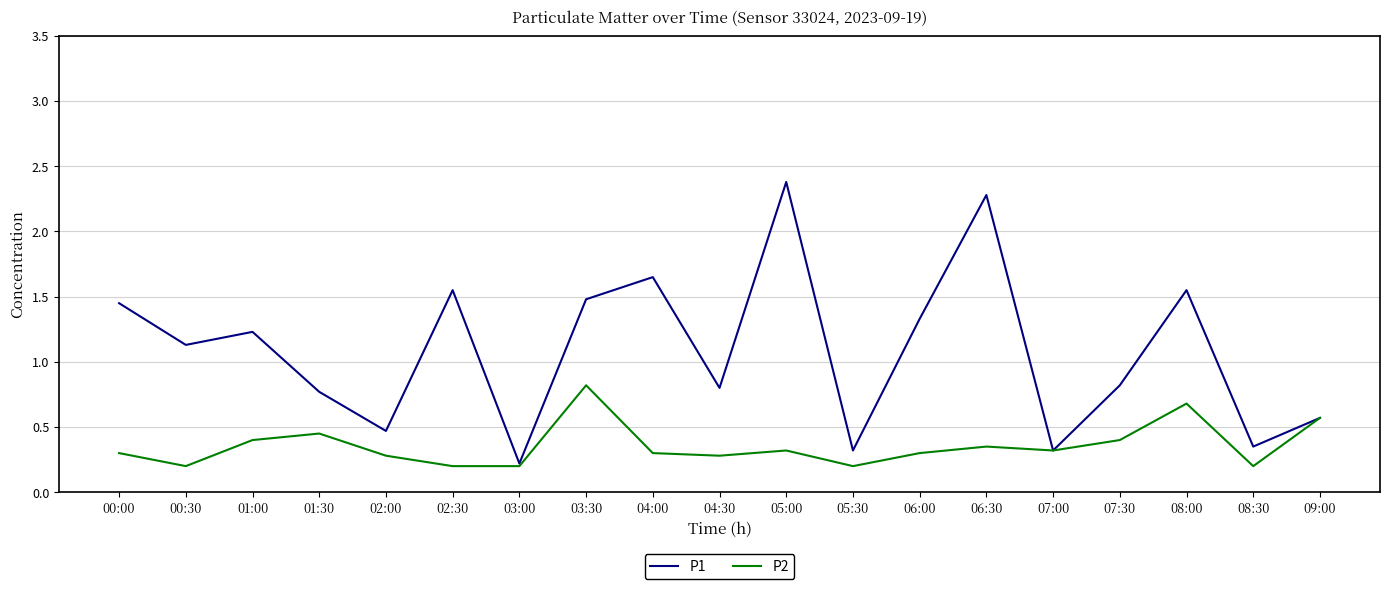

At 08:00, list the series in order from smallest to largest.

P2, P1